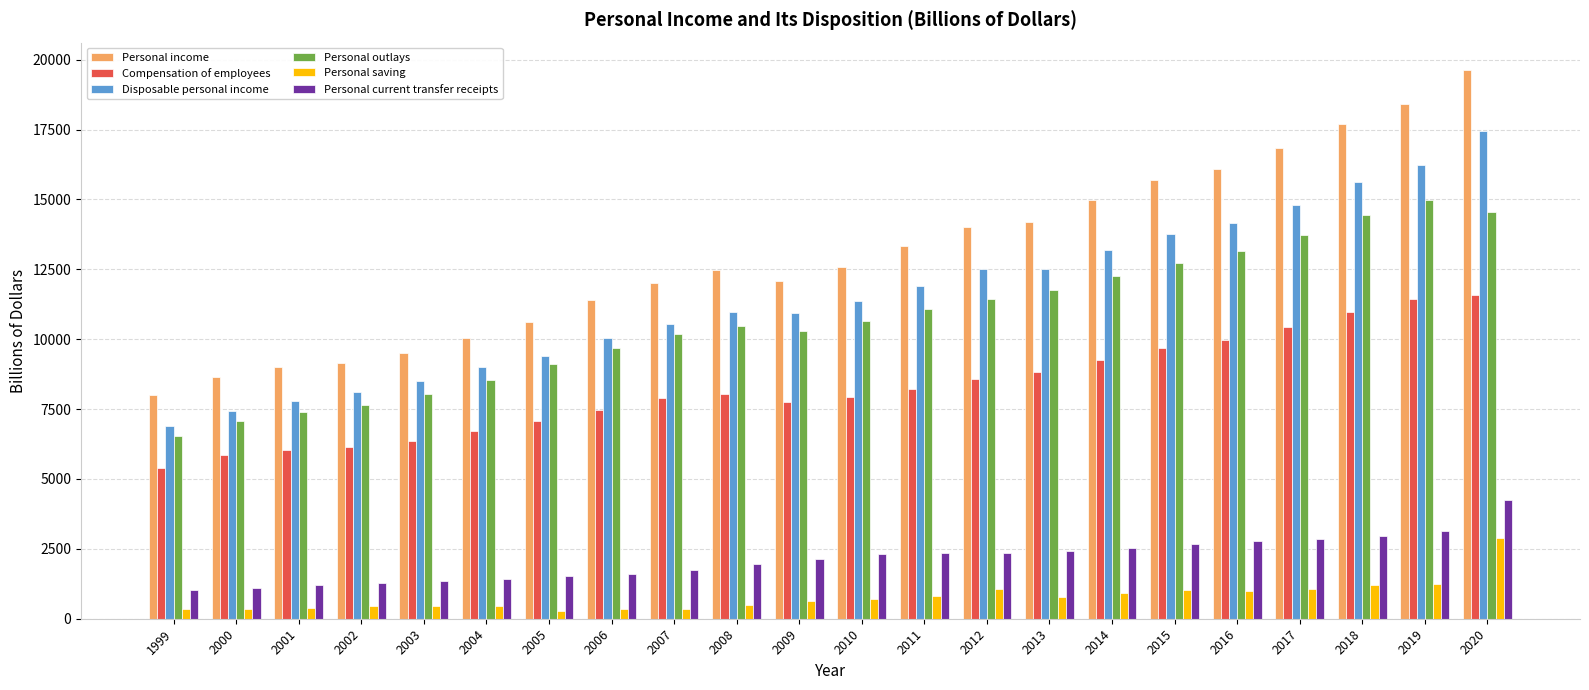

What is the difference between the Personal current transfer receipts values at 2013 and 2017?

432.1